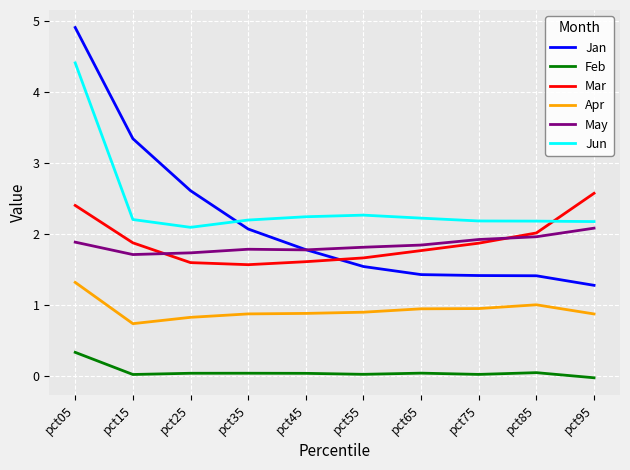

True or false: Apr and Feb cross at least once.

False